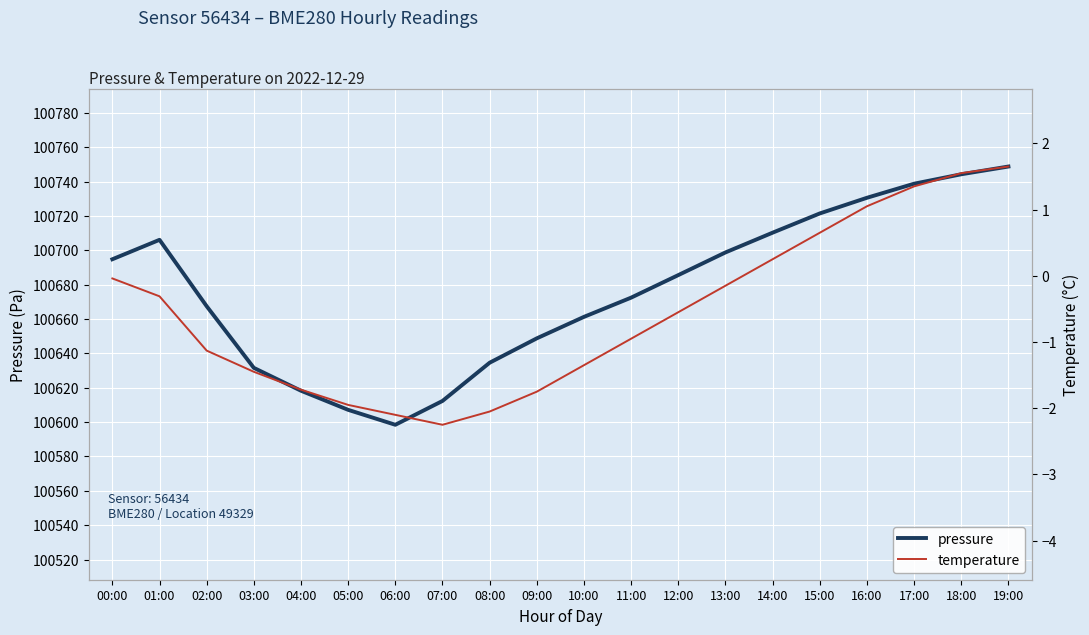

Reading right to left, list all the values displayed in this chart.

pressure: 19:00=100748.8	18:00=100744.2	17:00=100738.8	16:00=100730.6	15:00=100721.4	14:00=100710.2	13:00=100698.8	12:00=100685.6	11:00=100672.4	10:00=100661.2	09:00=100648.8	08:00=100634.6	07:00=100612.3	06:00=100598.4	05:00=100607.1	04:00=100618.2	03:00=100631.6	02:00=100667.4	01:00=100706.1	00:00=100694.8
temperature: 19:00=1.6	18:00=1.6	17:00=1.4	16:00=1.1	15:00=0.7	14:00=0.2	13:00=-0.1	12:00=-0.6	11:00=-0.9	10:00=-1.4	09:00=-1.8	08:00=-2.0	07:00=-2.2	06:00=-2.1	05:00=-1.9	04:00=-1.7	03:00=-1.4	02:00=-1.1	01:00=-0.3	00:00=-0.0